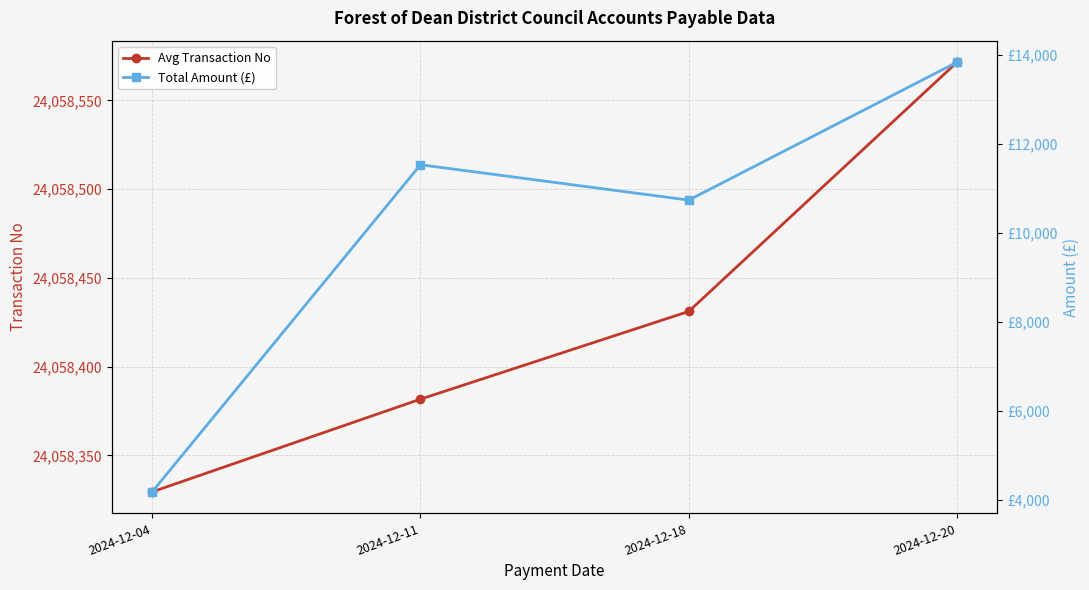

How many distinct data groups are displayed?

2